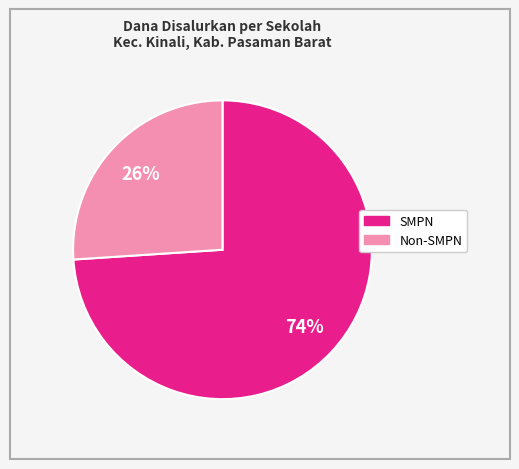

Is there any slice that represents more than half of the pie?

Yes